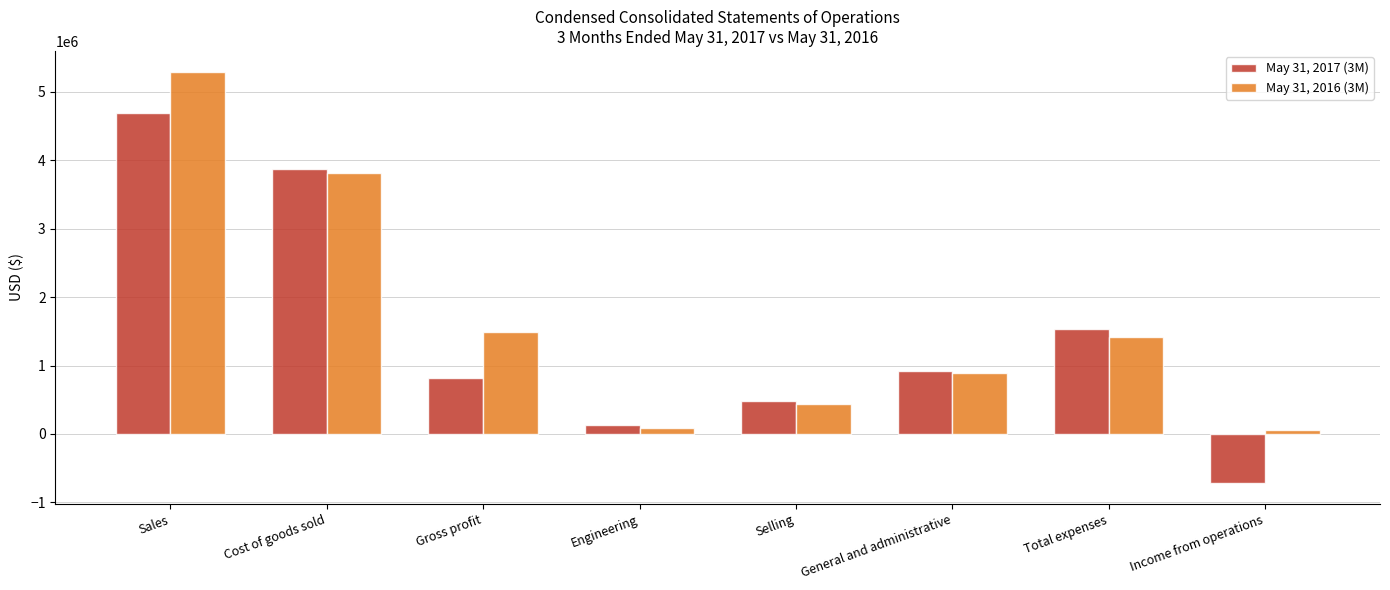

Which series has the widest spread of values?

May 31, 2017 (3M)